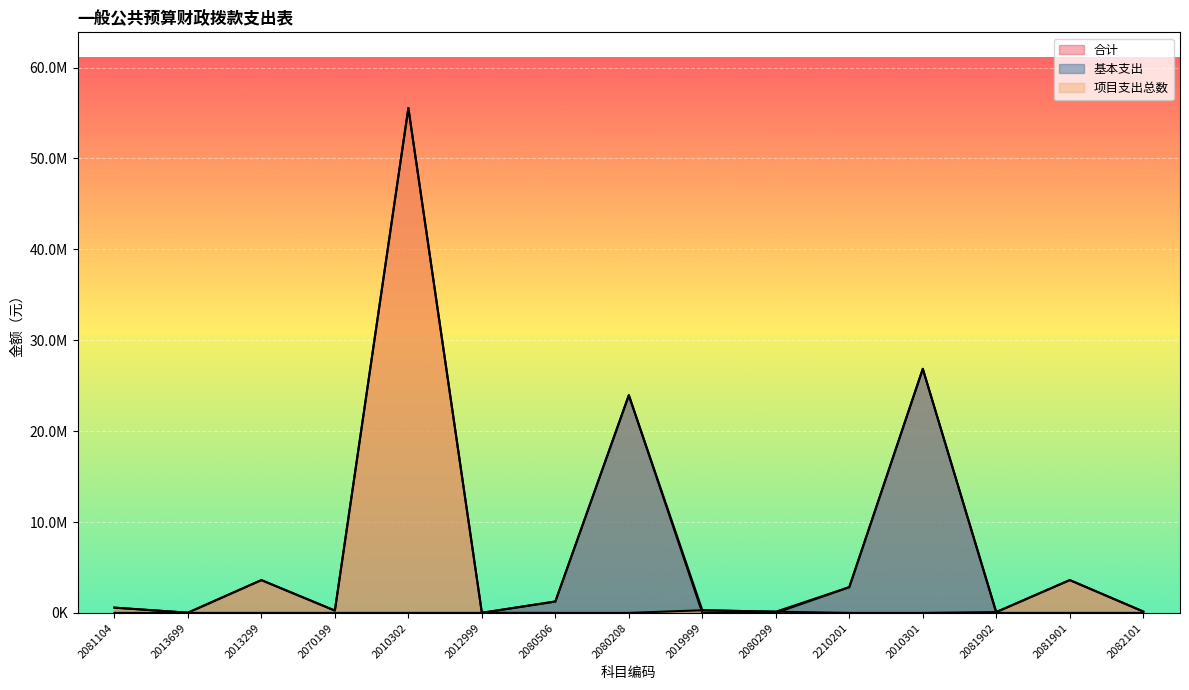

What is the sum of the 基本支出 values at 2080208 and 2080299?

23952778.8